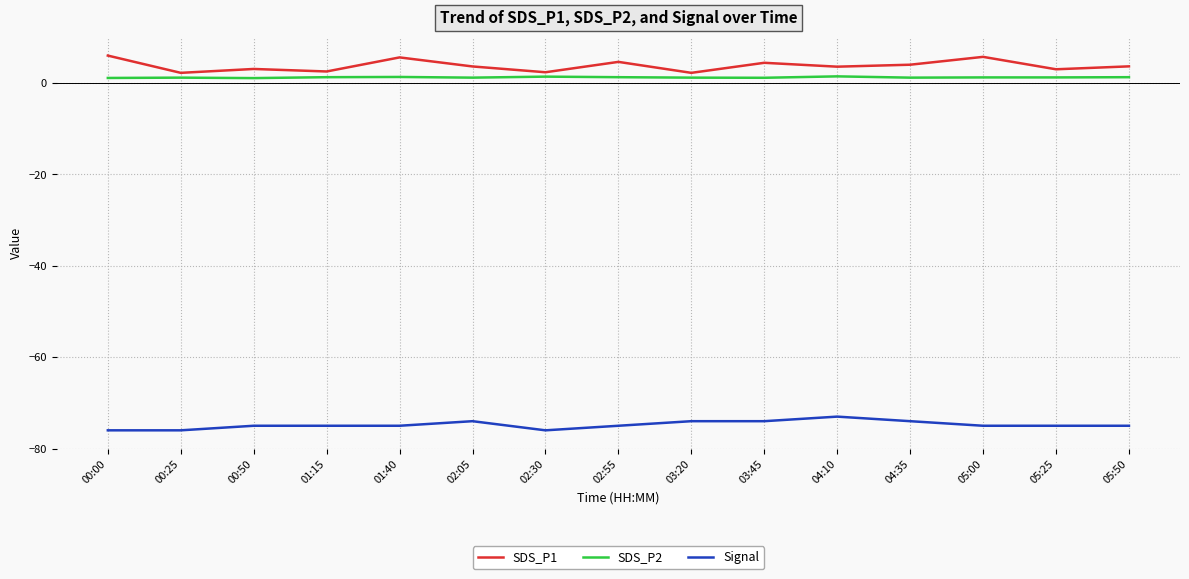

True or false: Signal and SDS_P2 cross at least once.

False